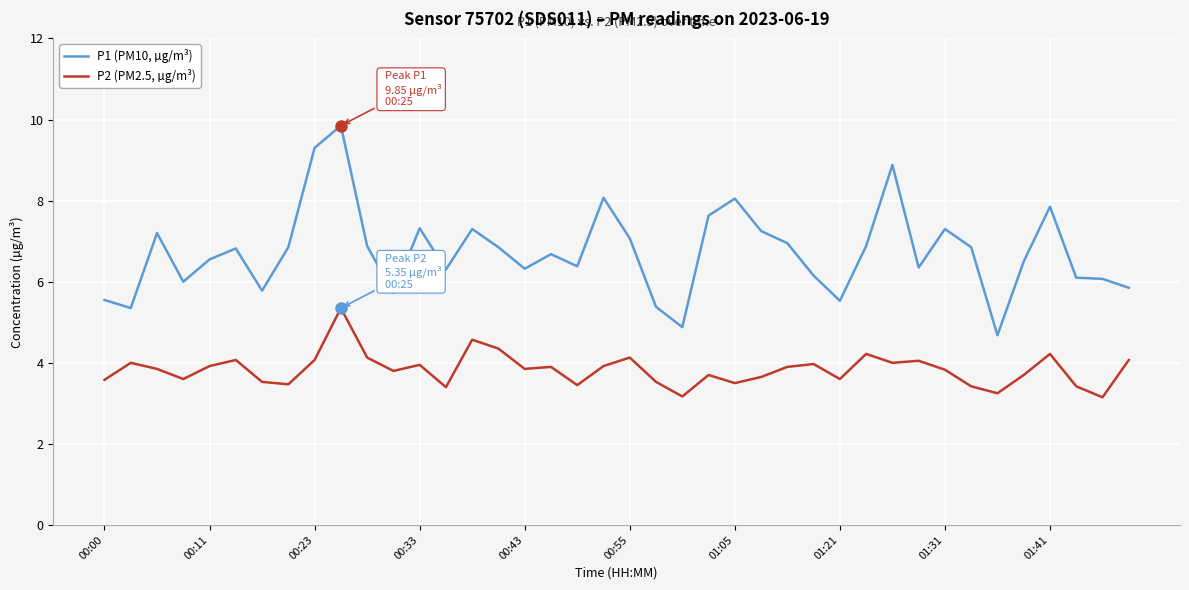

Rank the series by their average value, from highest to lowest.

P1 (PM10, µg/m³), P2 (PM2.5, µg/m³)